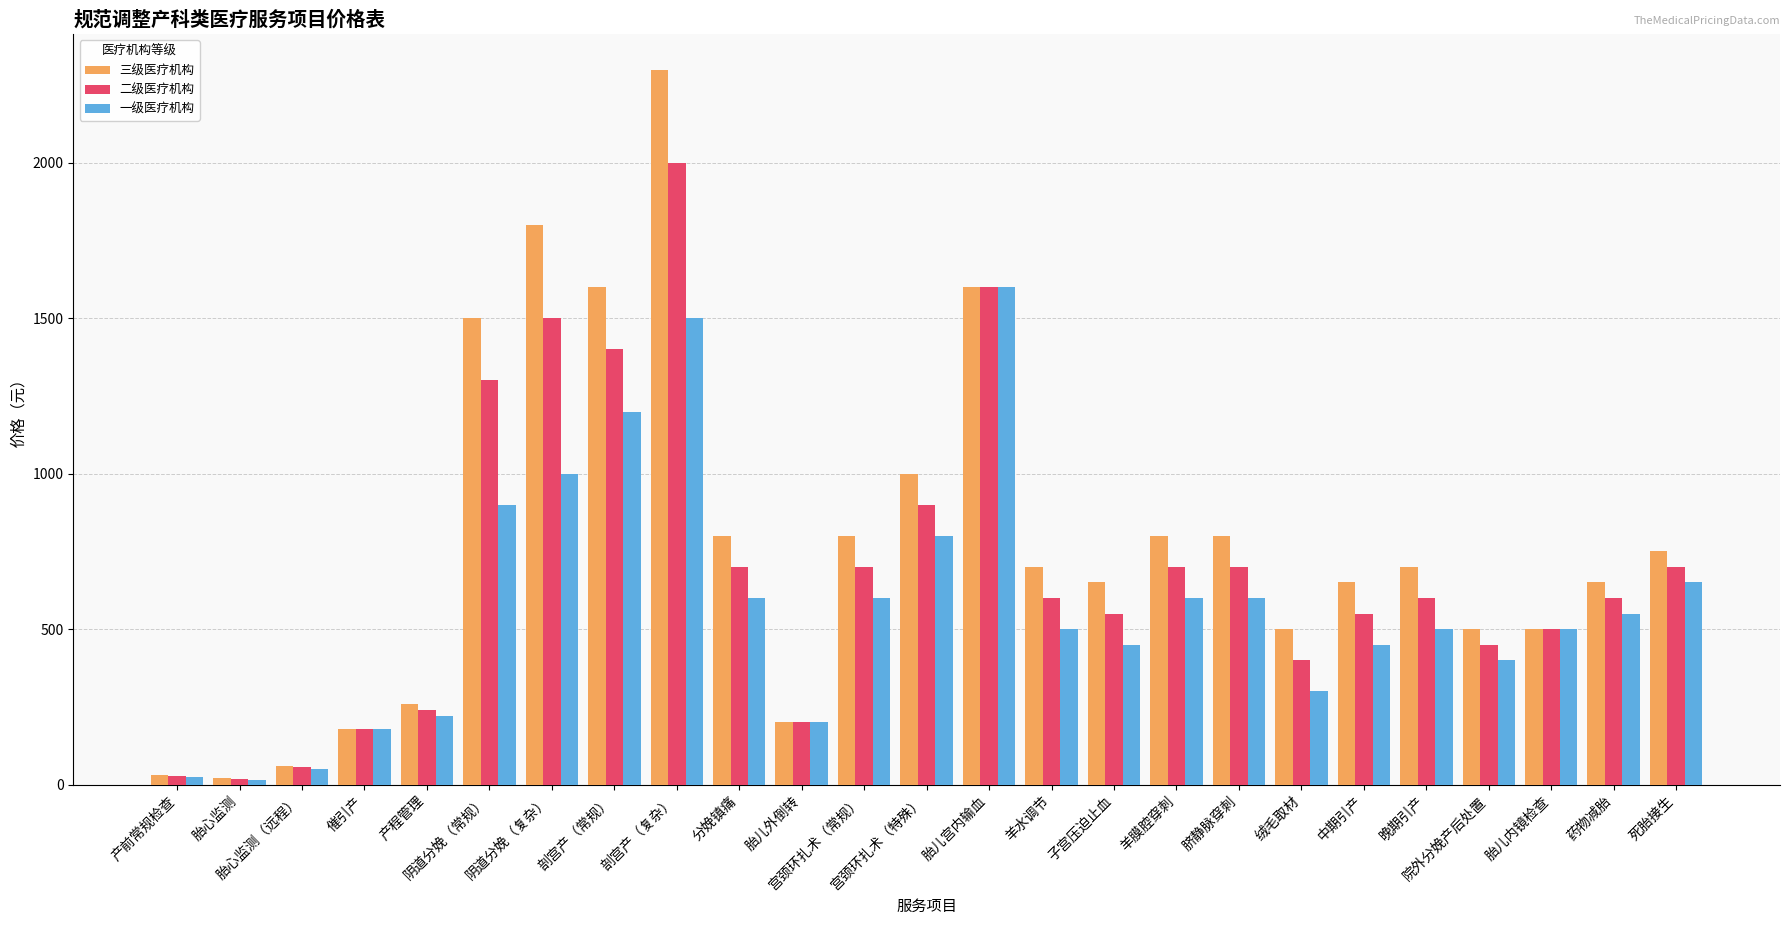

How many data points in 三级医疗机构 are less than 700?

12